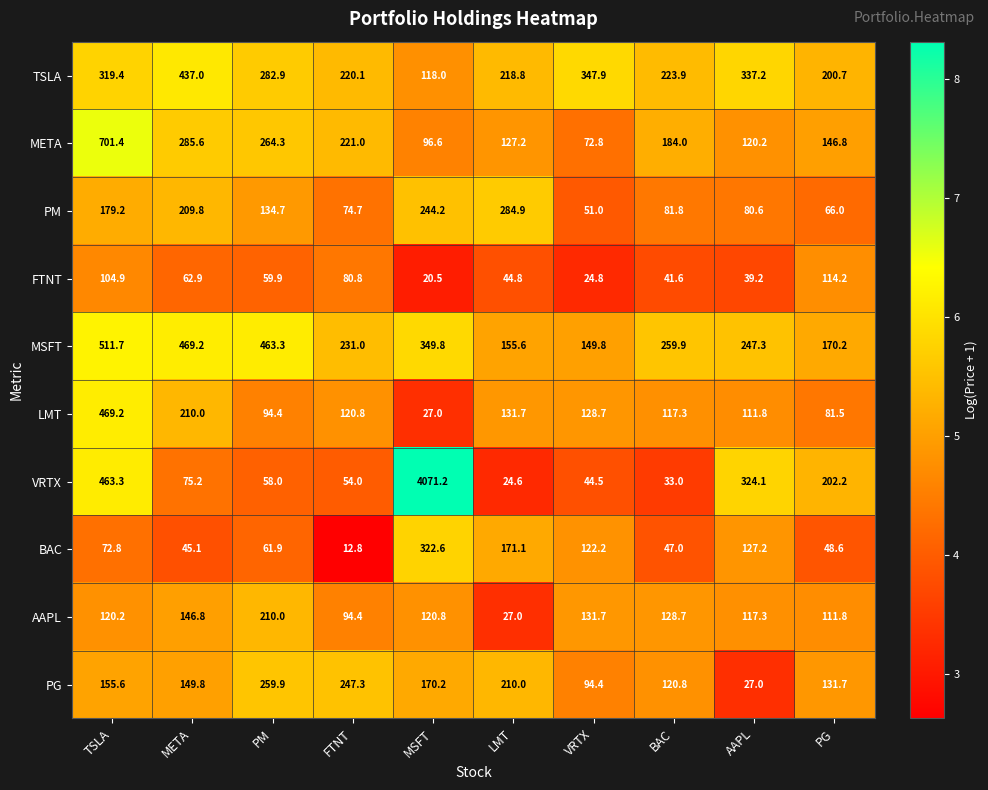

Between MSFT and LMT, which series saw the biggest shift?

VRTX